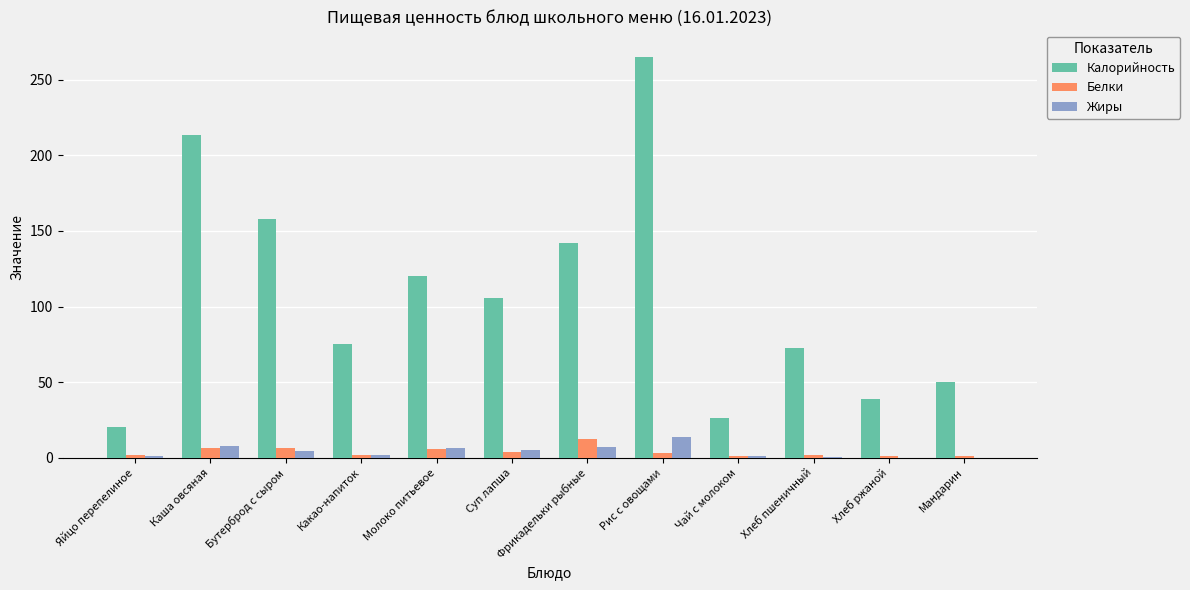

True or false: Белки has a value of 1.8 at Какао-напиток.

True